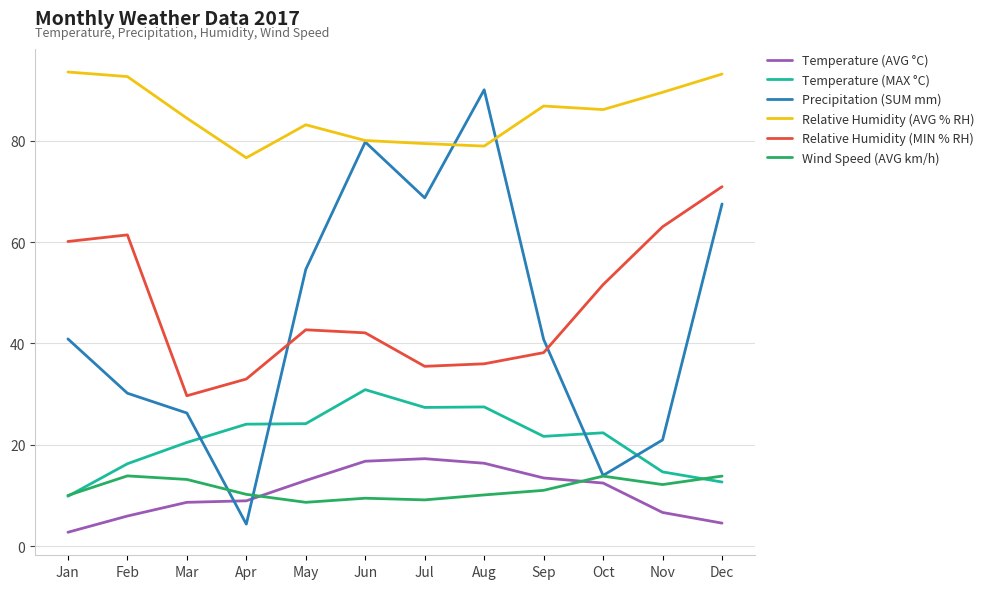

Which series changed the most between Jan and Sep?

Relative Humidity (MIN % RH)